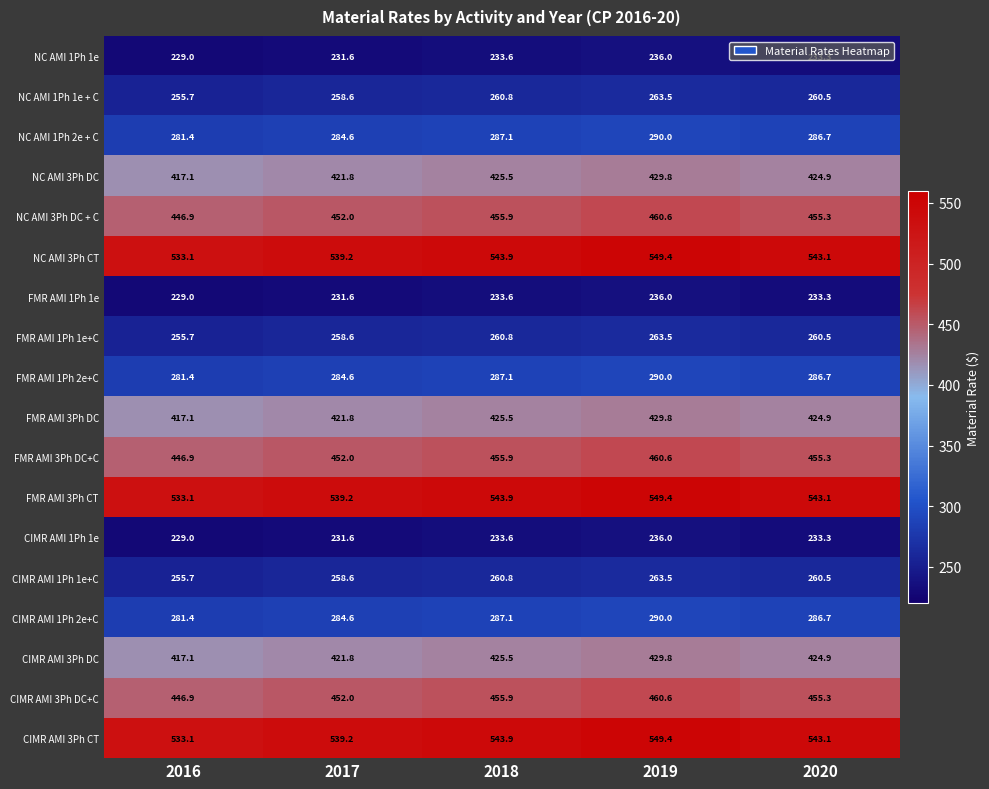

At how many categories does at least one series exceed 343?

5